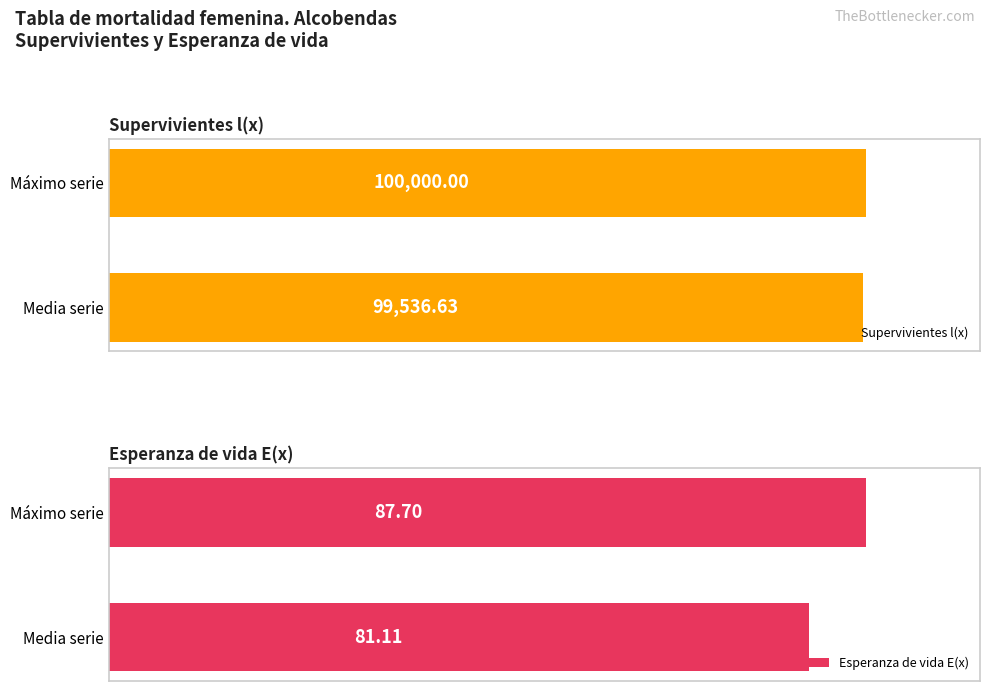

Reading right to left, transcribe all the data shown in this chart.

Supervivientes l(x): 100000.0	99536.6
Esperanza de vida E(x): 87.7	81.1